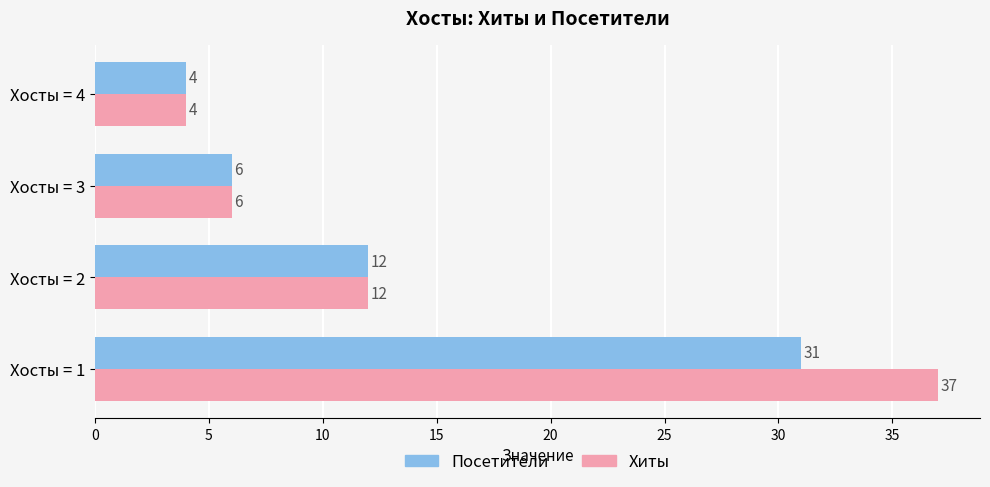

At how many categories does at least one series exceed 33?

1